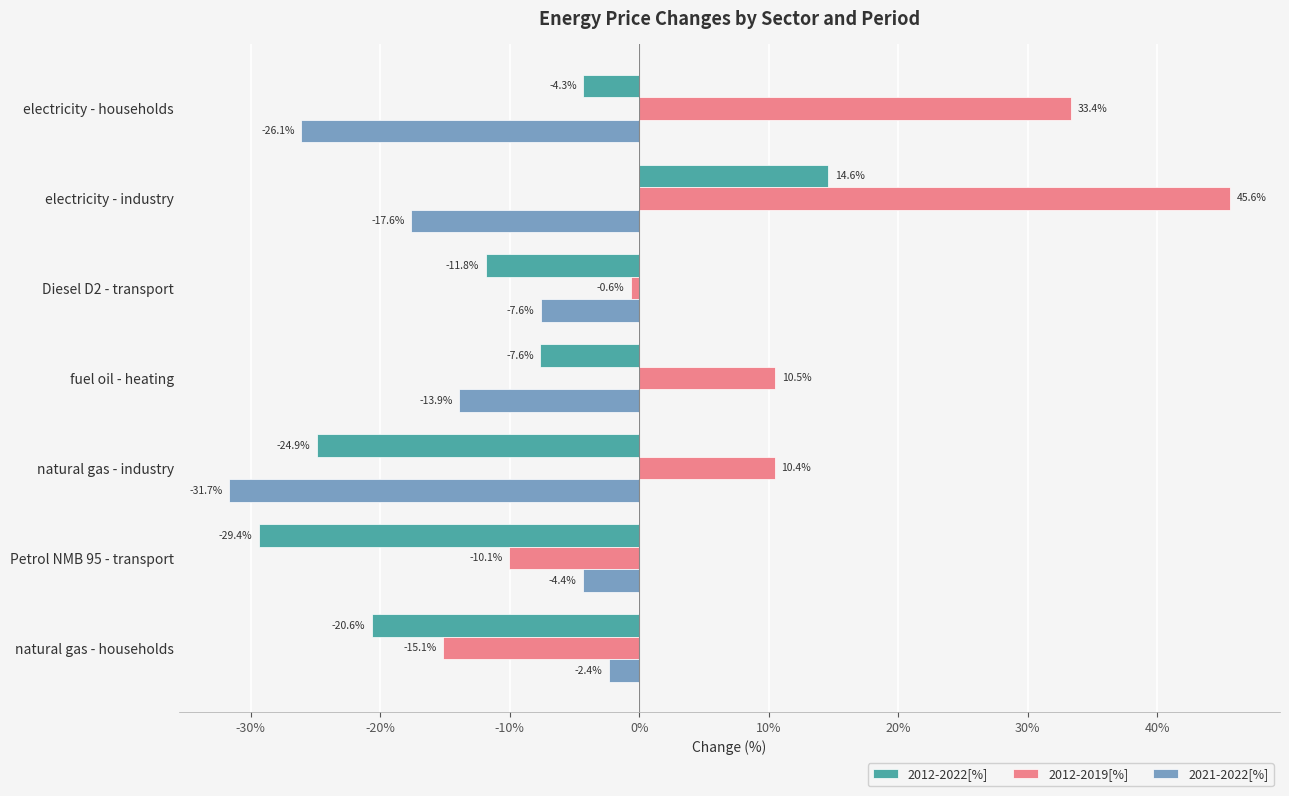

Which category has the lowest value in the 2012-2019[%] series?

natural gas - households